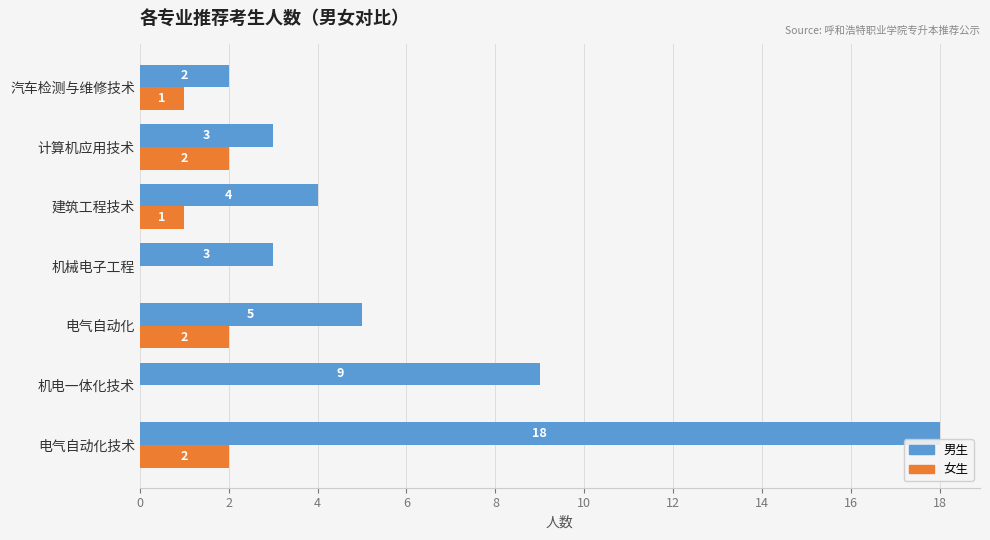

How many series are shown in this chart?

2